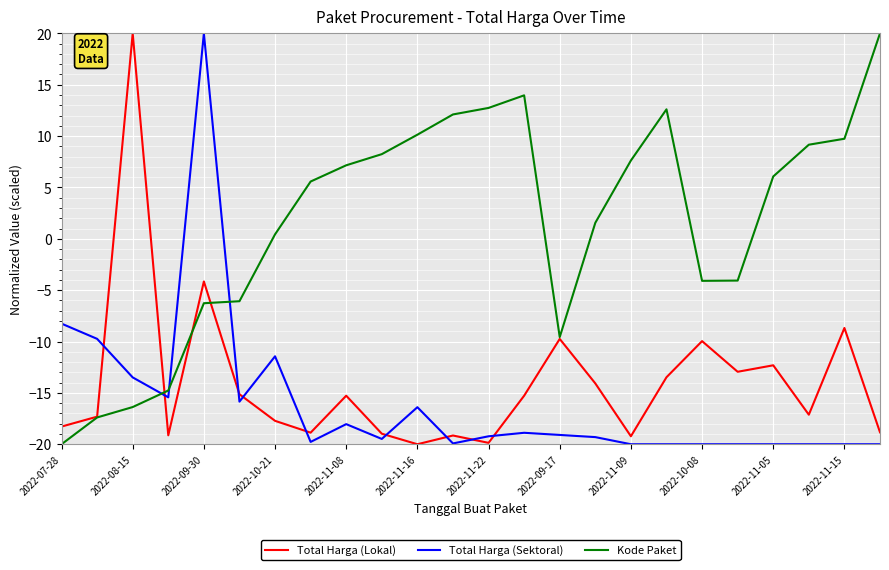

After their last crossing, which series has the higher values: Total Harga (Lokal) or Total Harga (Sektoral)?

Total Harga (Lokal)